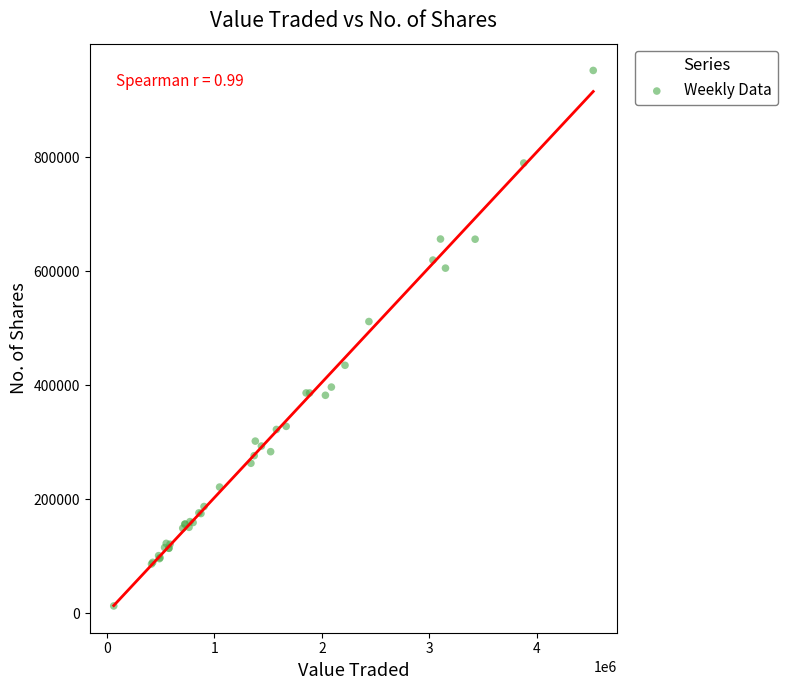

What Y value in the scatter plot is closest to 482942?

512172